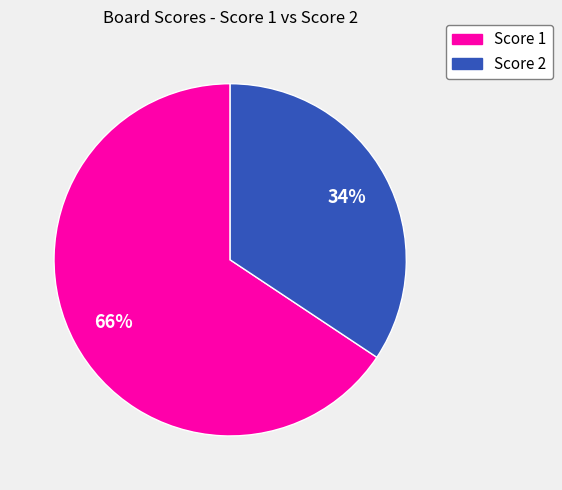

Is there a majority slice in this chart?

Yes